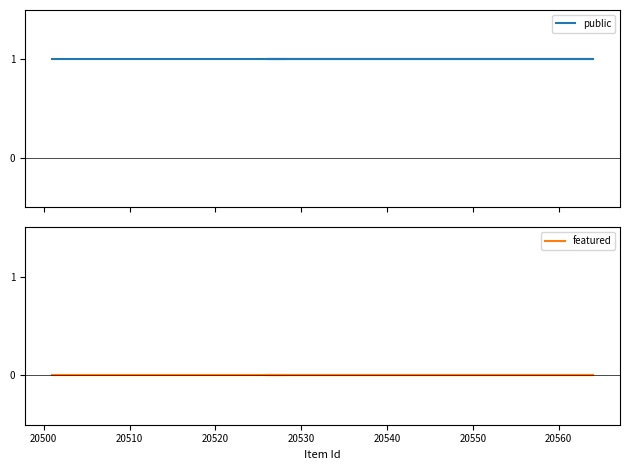

Count the number of categories in the chart.

5